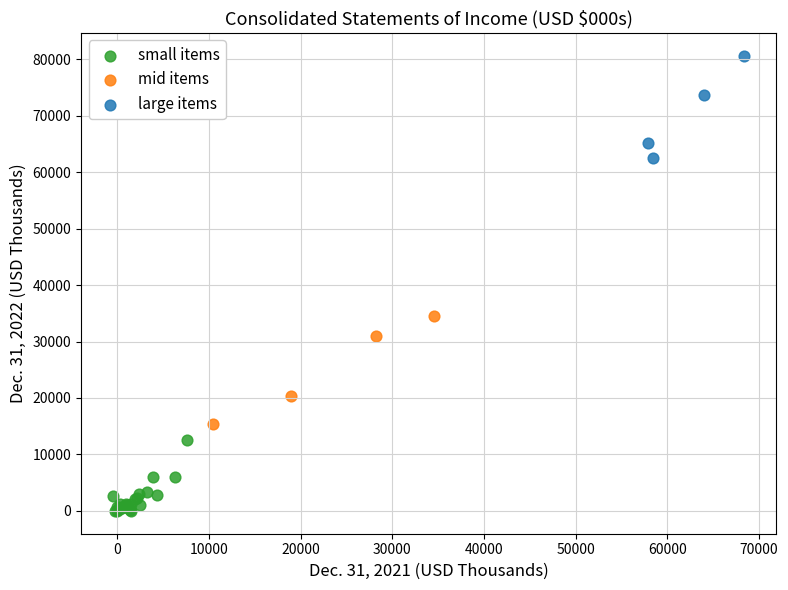

Which series contains the highest Y value?

large items